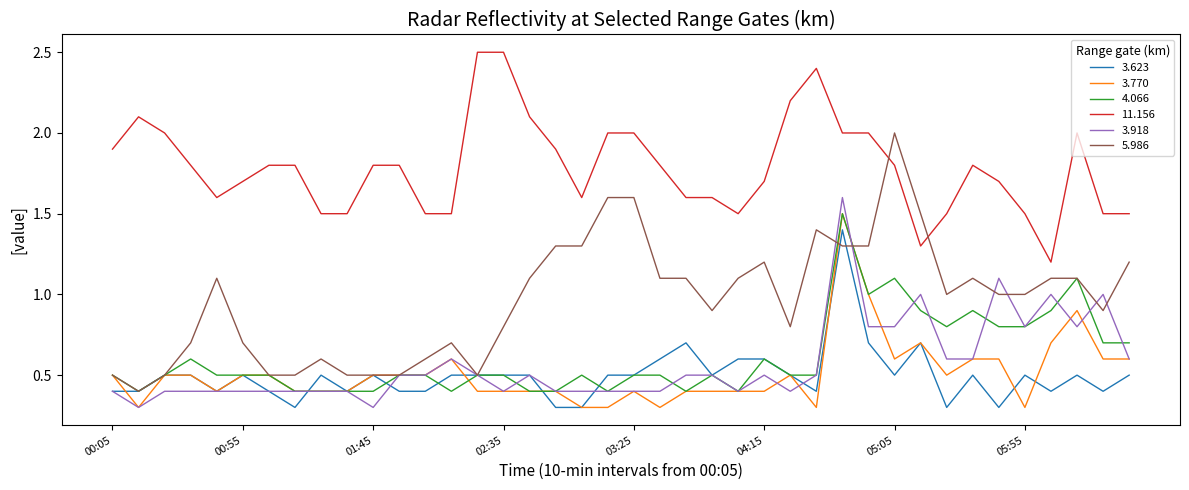

What is the average value of the 3.770 series?

0.5